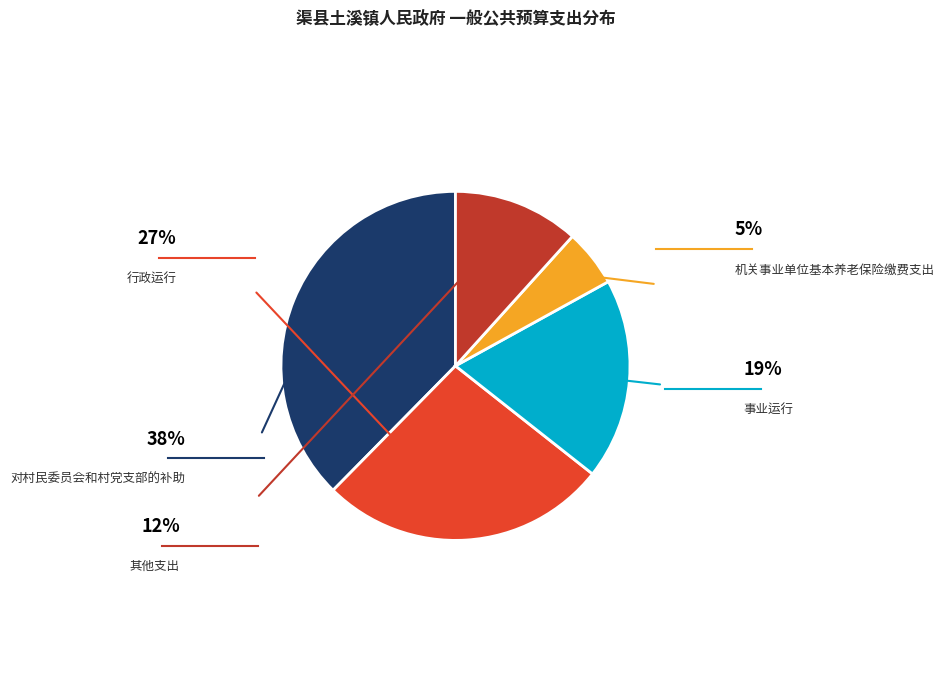

Does any single category account for the majority?

No